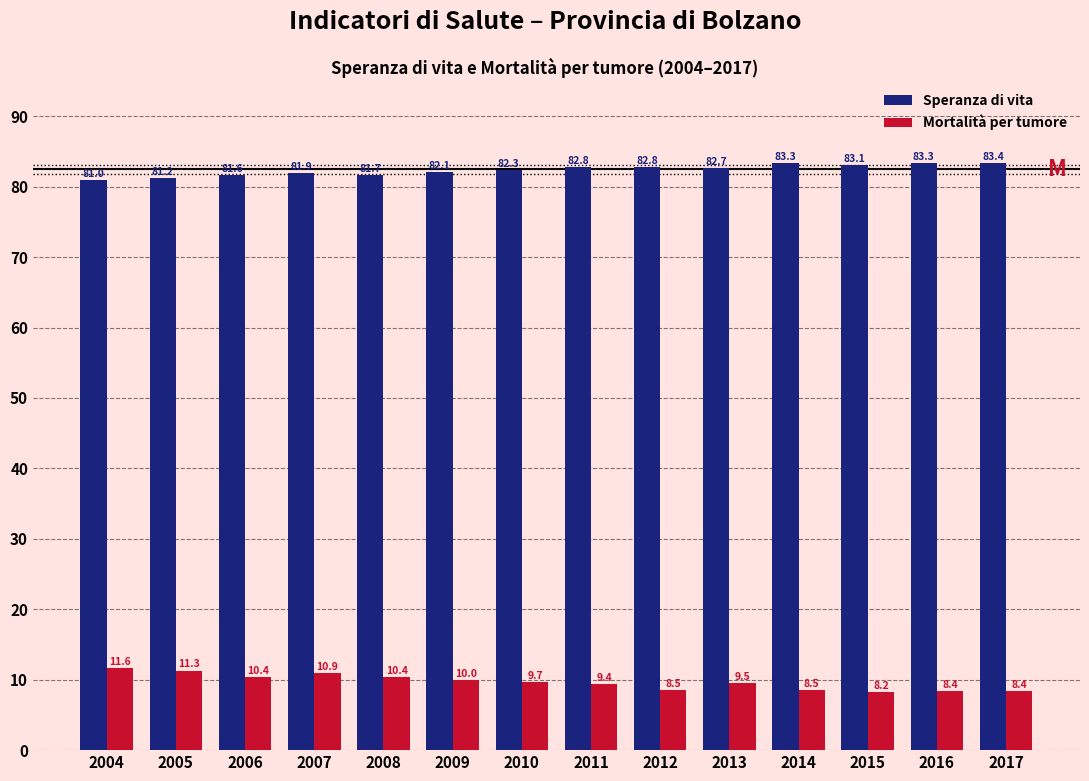

Reading left to right, list all the values displayed in this chart.

Speranza di vita: 81.0	81.2	81.6	81.9	81.7	82.1	82.3	82.8	82.8	82.7	83.3	83.1	83.3	83.4
Mortalità per tumore: 11.6	11.3	10.4	10.9	10.4	10.0	9.7	9.4	8.5	9.5	8.5	8.2	8.4	8.4